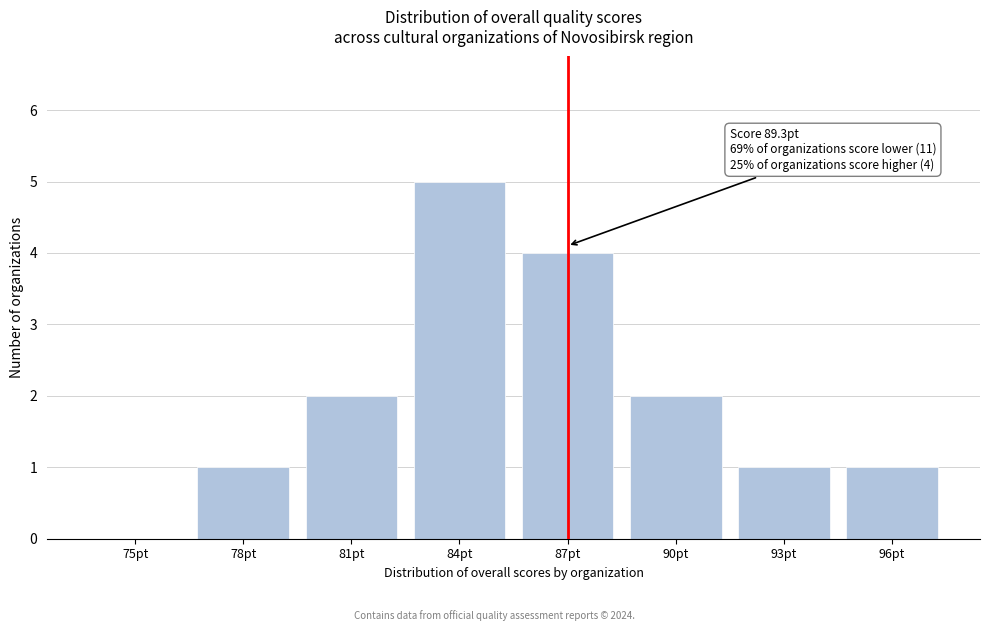

True or false: the data shows 2 at 90pt.

True